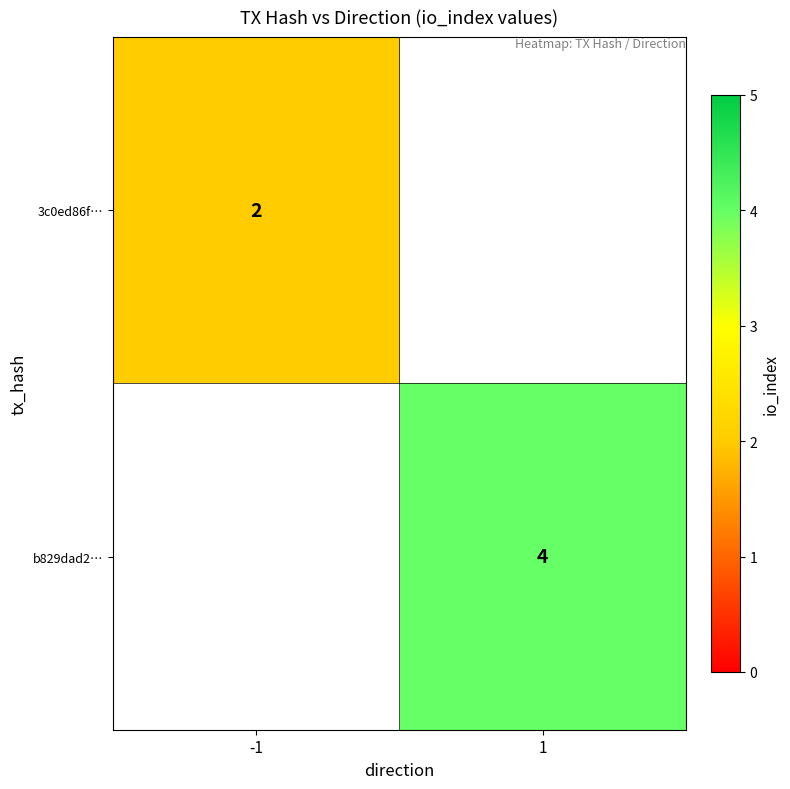

True or false: b829dad2… has a value of 6 at 1.

False